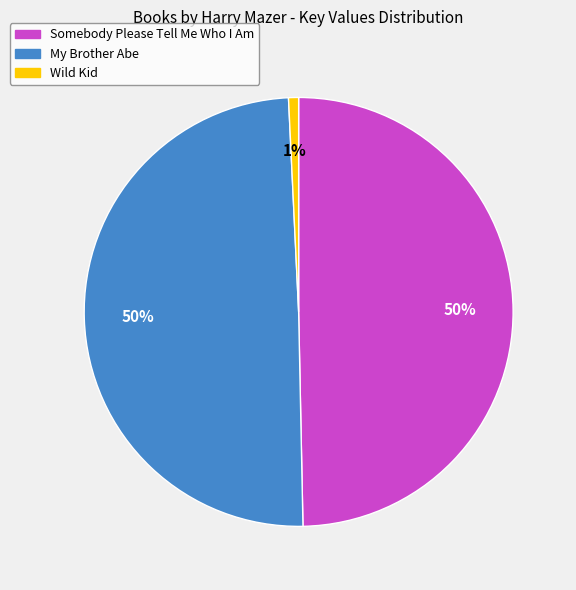

To the nearest percent, what is the difference between the Wild Kid and Somebody Please Tell Me Who I Am slice percentages?

49%